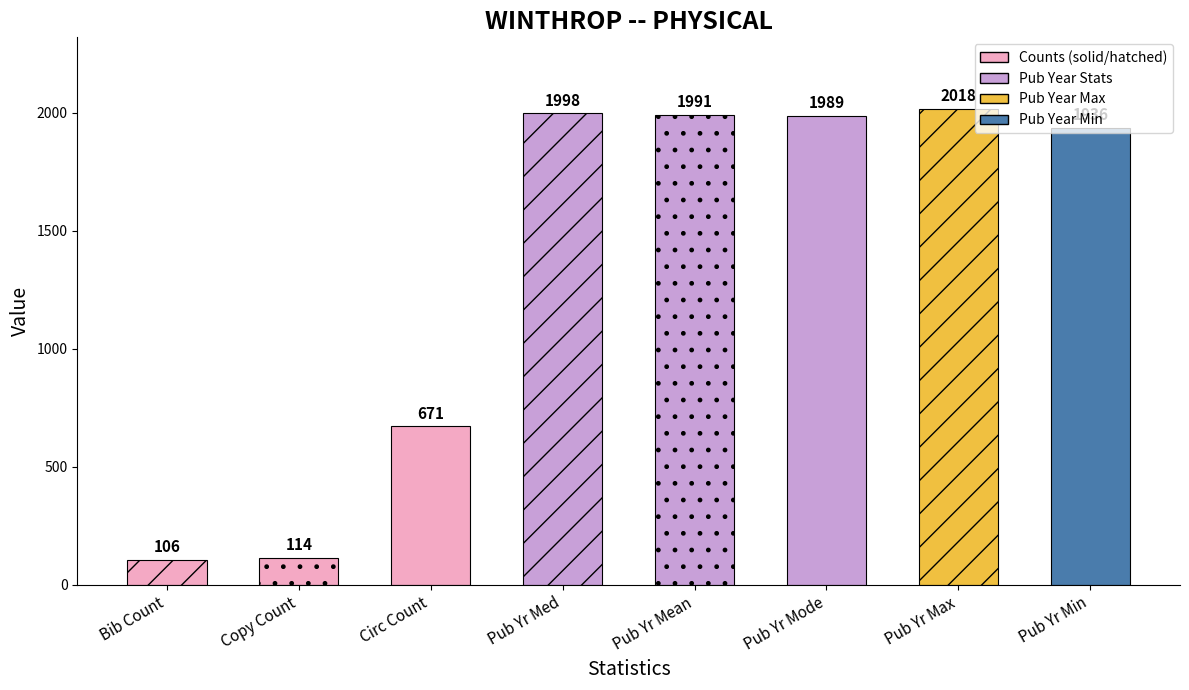

The value at Circ Min is -988. True or false?

False